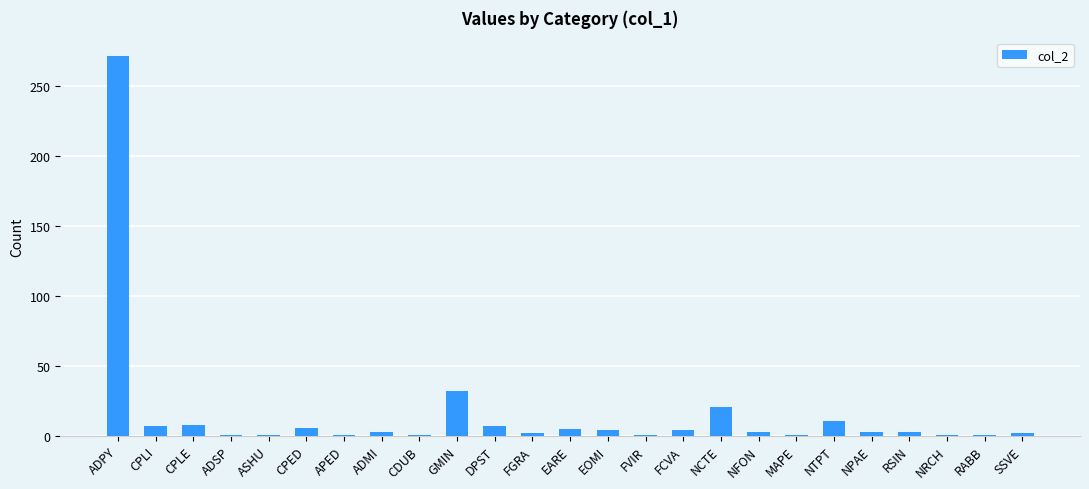

Where is the data nearest to the value 136?

GMIN